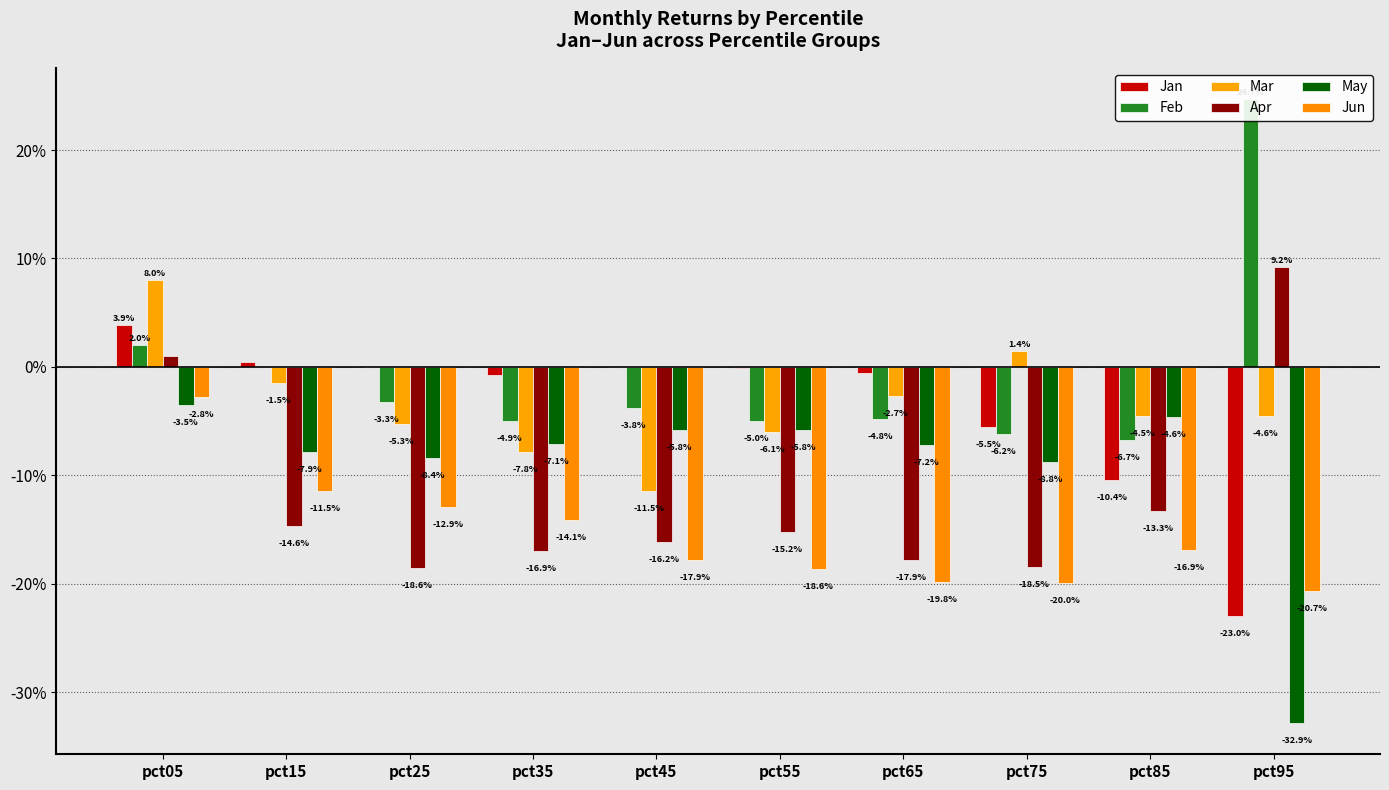

Are the bars horizontal?

No